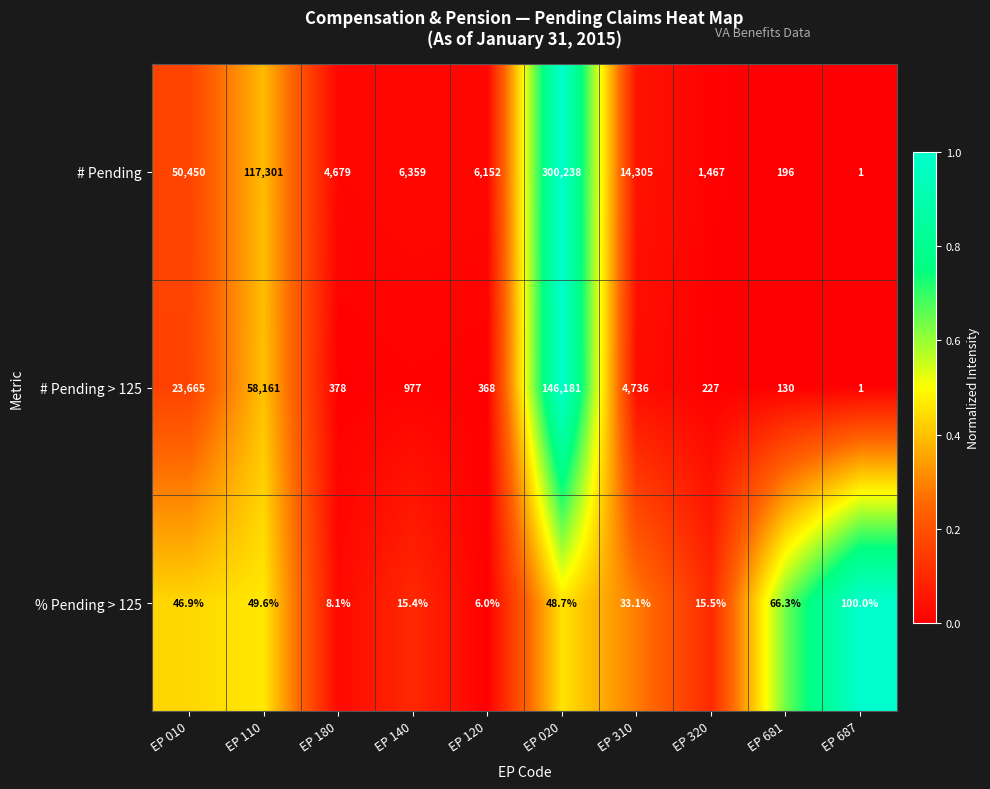

Rank the series at EP 180 from highest to lowest value.

# Pending, # Pending > 125, % Pending > 125